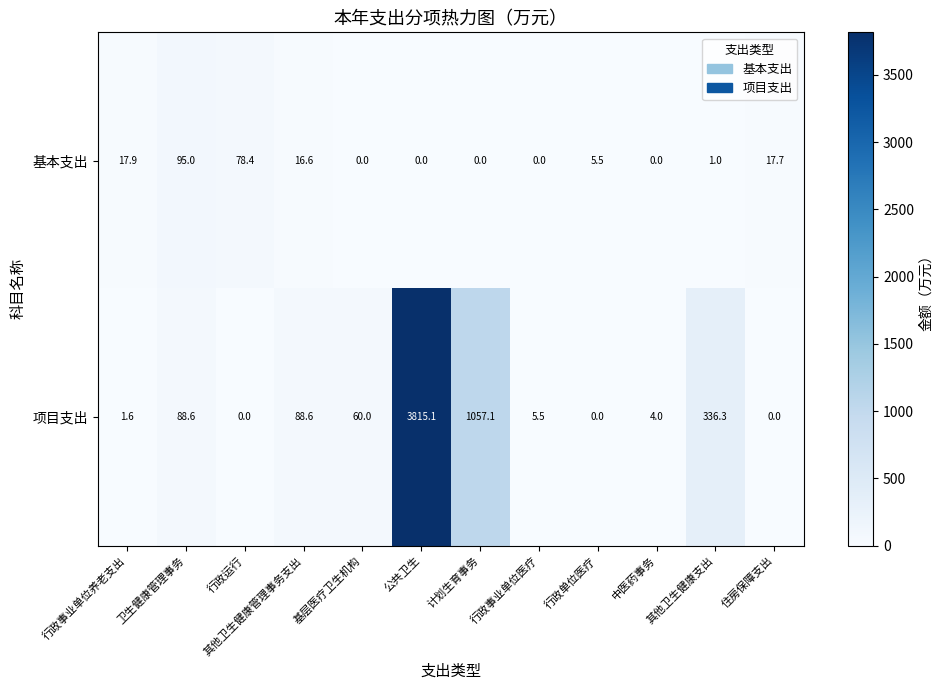

The value of 基本支出 at 卫生健康管理事务 is 141.8. True or false?

False